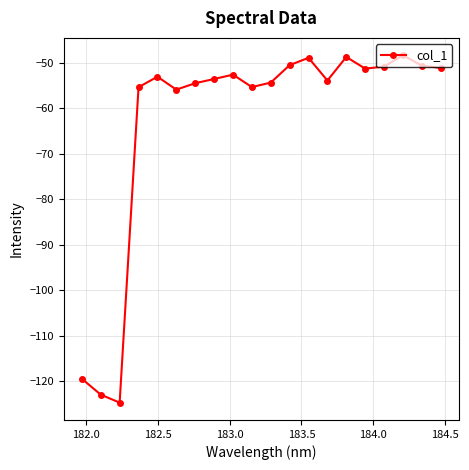

What is the smallest value displayed?

-124.7